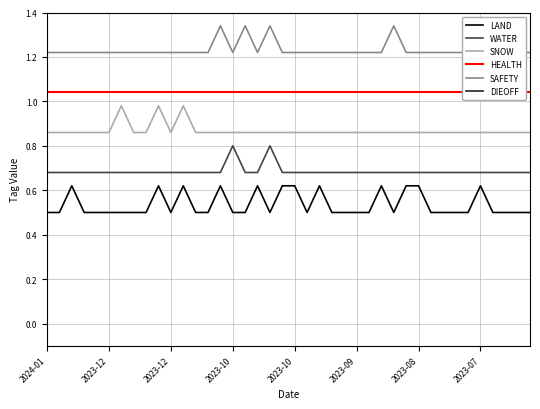

Rank the series at 14 from lowest to highest value.

LAND, WATER, SNOW, HEALTH, SAFETY, DIEOFF